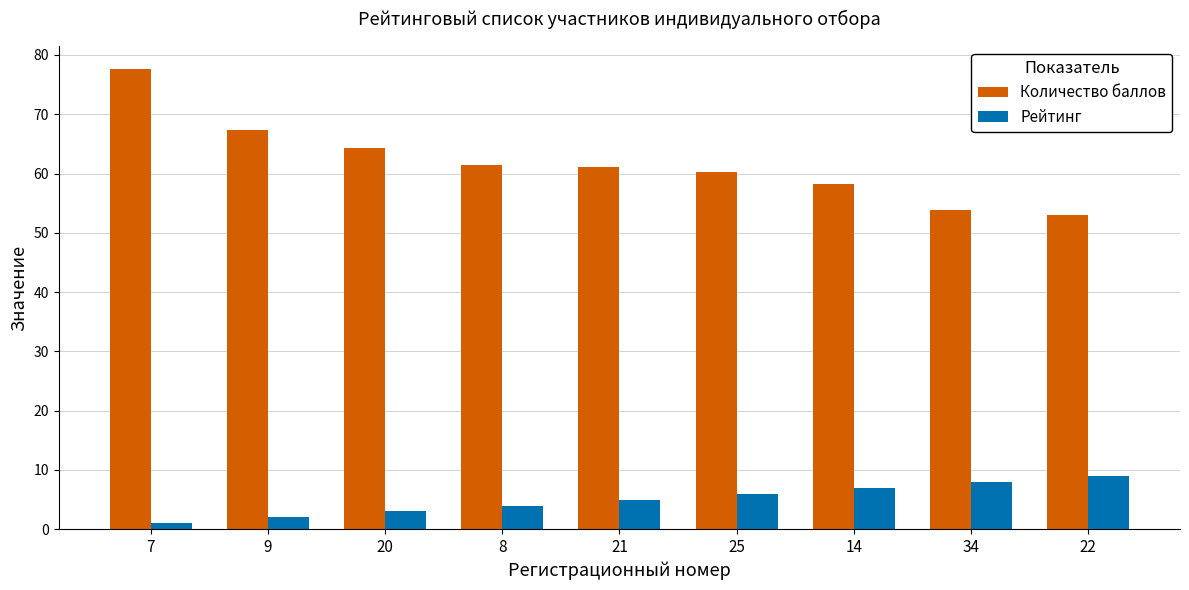

What is the sum of all Рейтинг values?

45.0